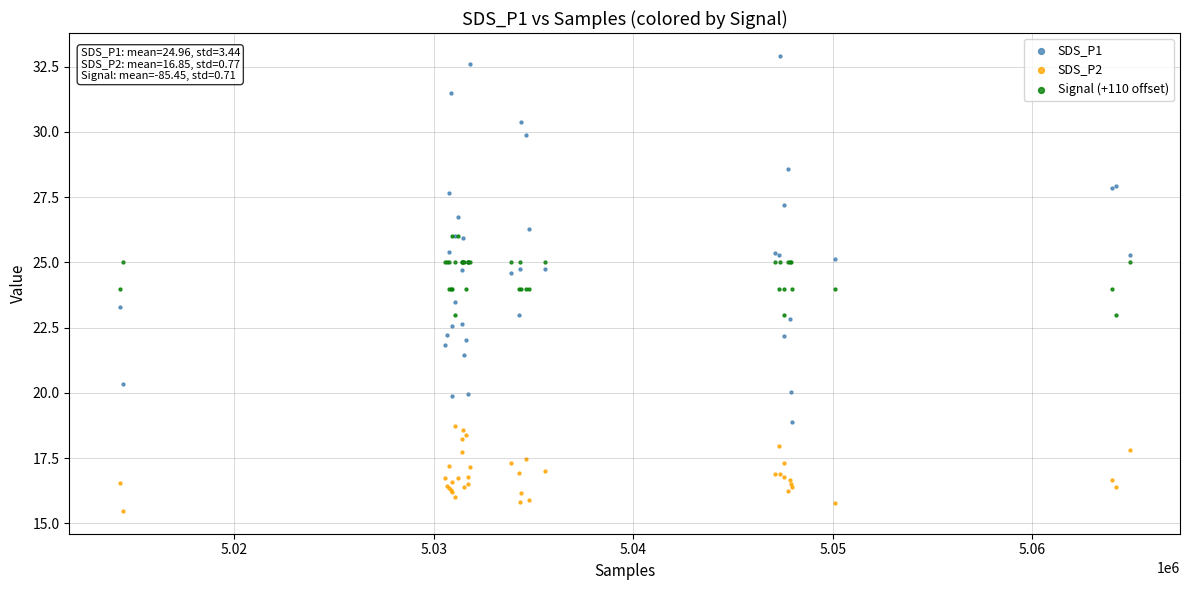

Which series reaches the maximum Y coordinate?

SDS_P1